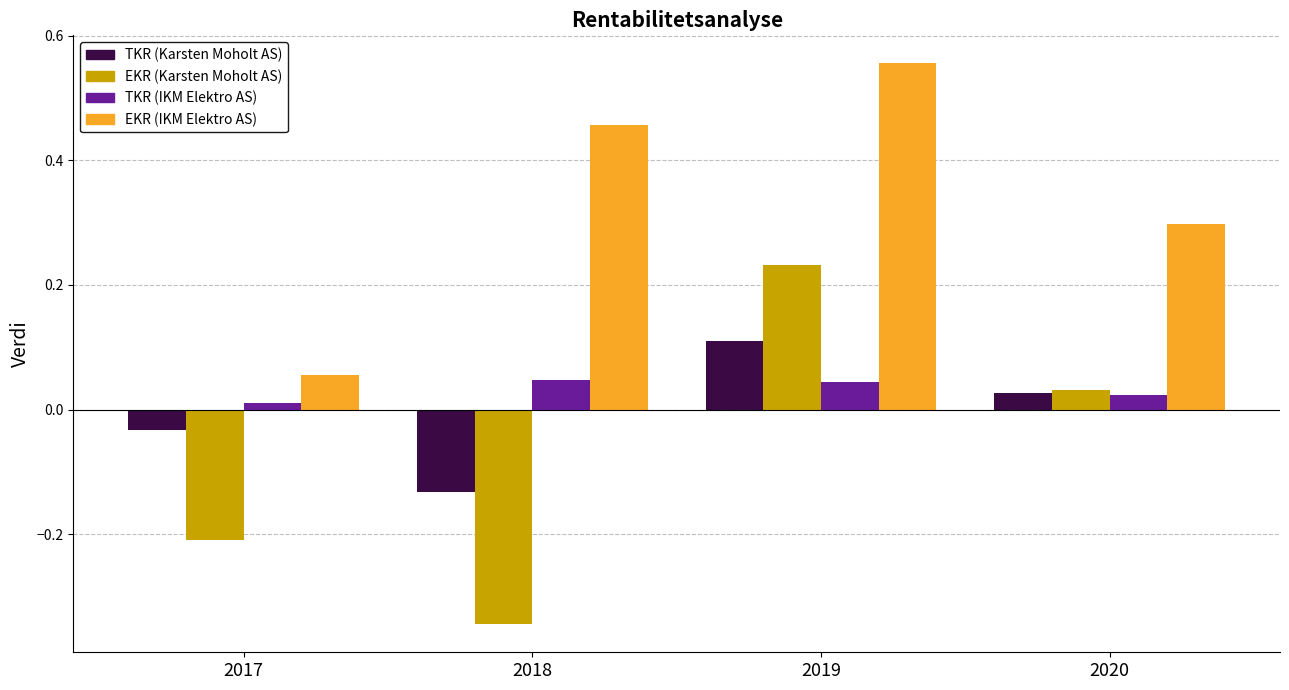

Rank the series by their maximum value, from highest to lowest.

EKR (IKM Elektro AS), EKR (Karsten Moholt AS), TKR (Karsten Moholt AS), TKR (IKM Elektro AS)